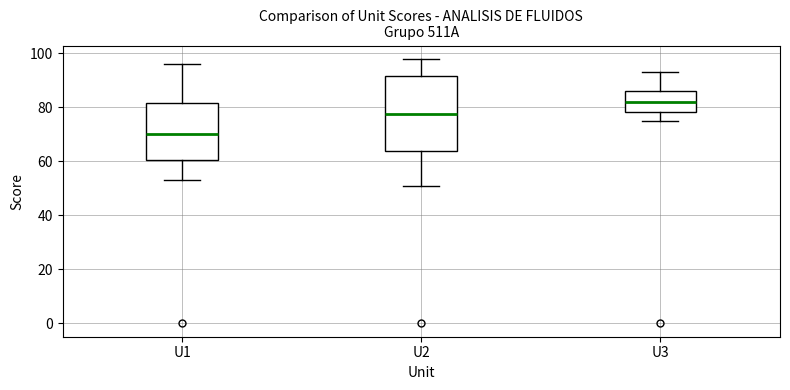

Reading left to right, read every box against the y-axis: the position of its median line, the range the box covers, and the ends of its whiskers. The values are not printed on the chart, so give them approximately, as read against the axis.

U1: median 70, box 60 to 82, whiskers 54 to 96
U2: median 78, box 64 to 92, whiskers 52 to 98
U3: median 82, box 78 to 86, whiskers 76 to 94